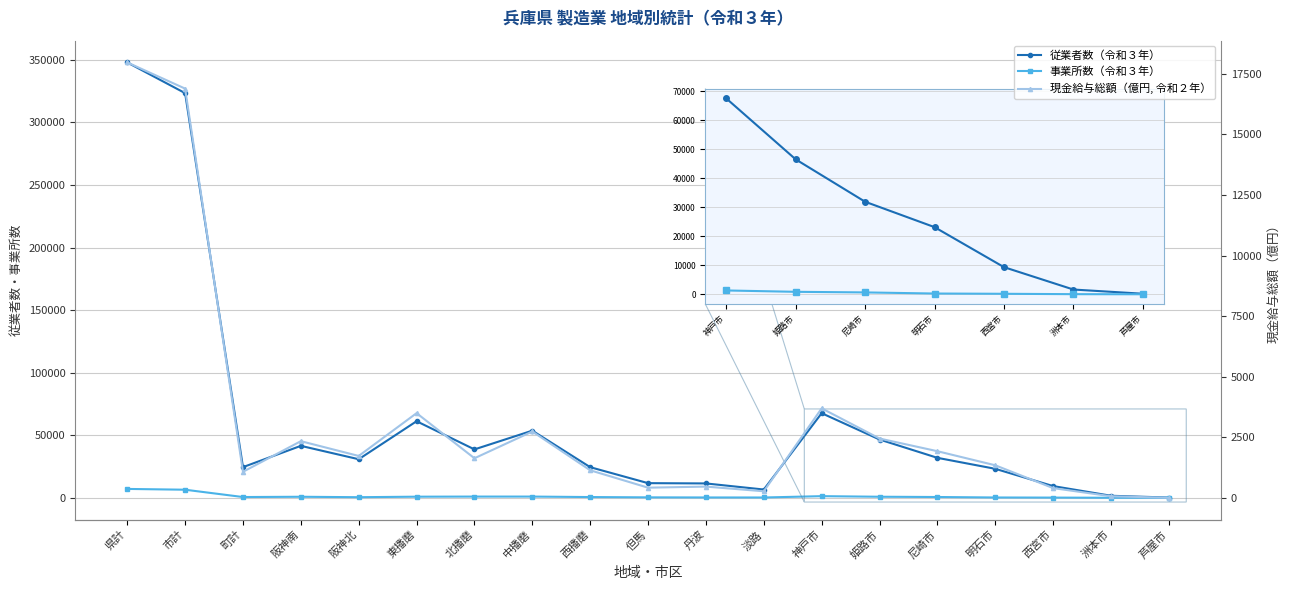

At which category is the sum across all series the highest?

県計